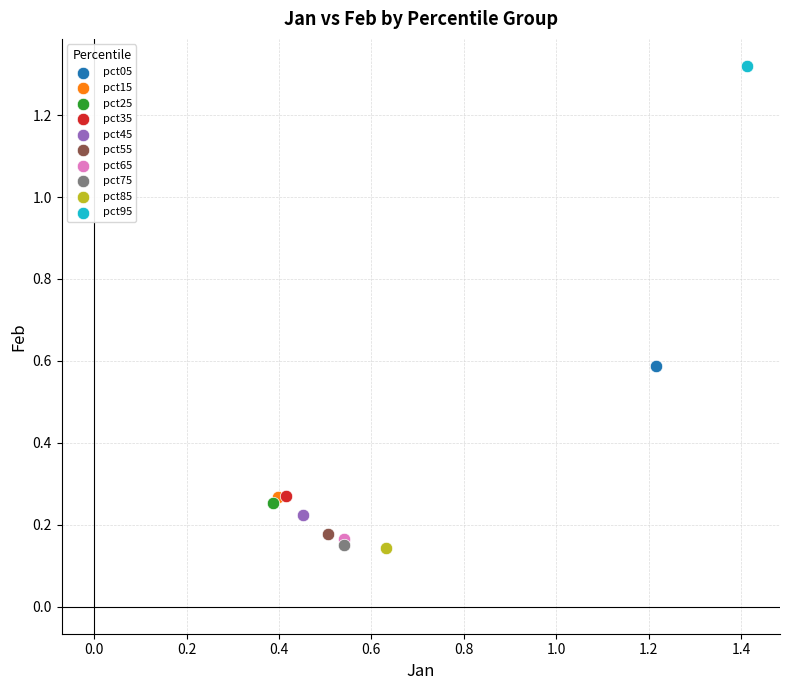

What are all the series names shown in the legend?

pct05, pct15, pct25, pct35, pct45, pct55, pct65, pct75, pct85, pct95